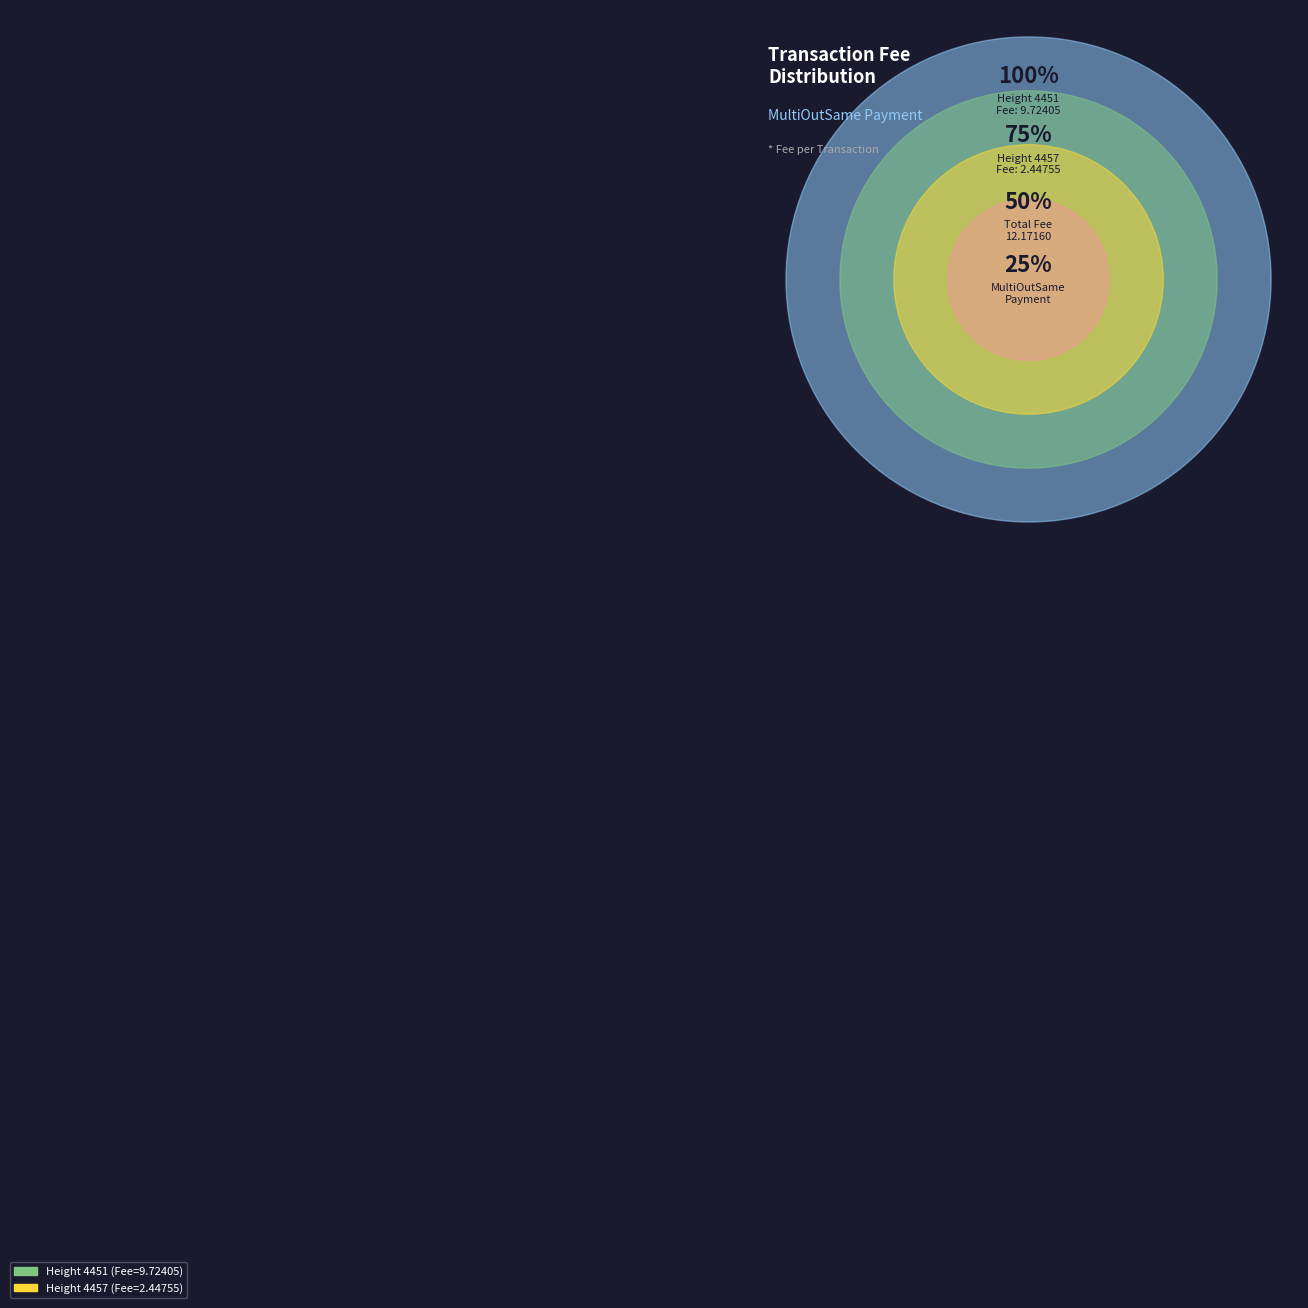

What percentage do 4457 and 4451 together represent?

100.0%